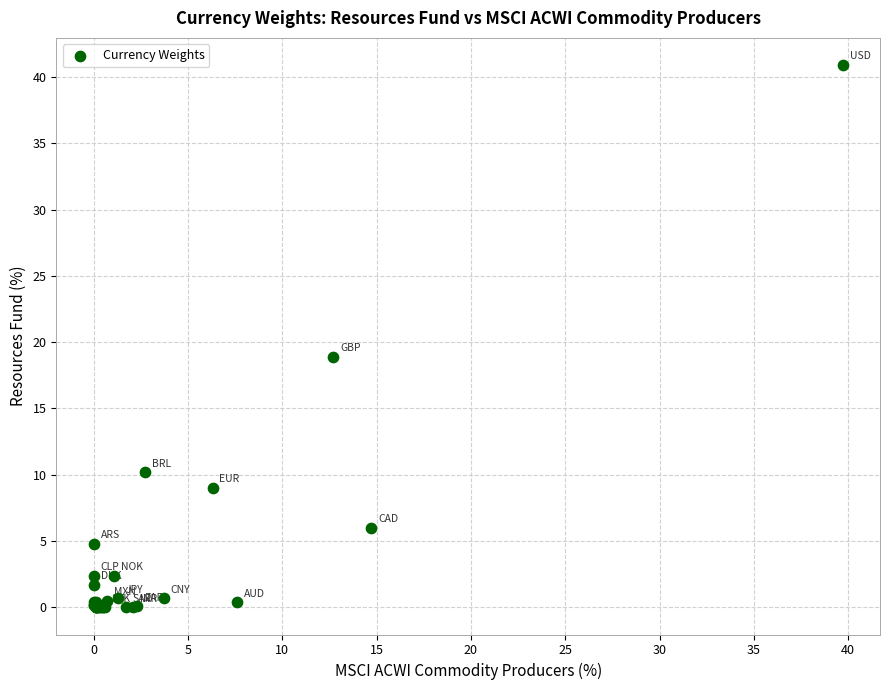

What Y value in the scatter plot is closest to 20?

18.9